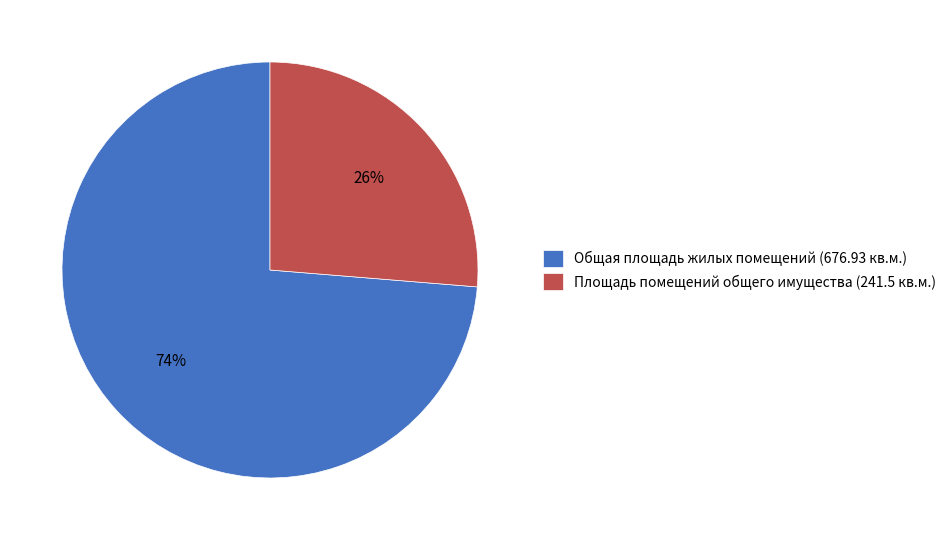

Rank the categories by value from lowest to highest.

Площадь помещений общего имущества (241.5 кв.м.), Общая площадь жилых помещений (676.93 кв.м.)